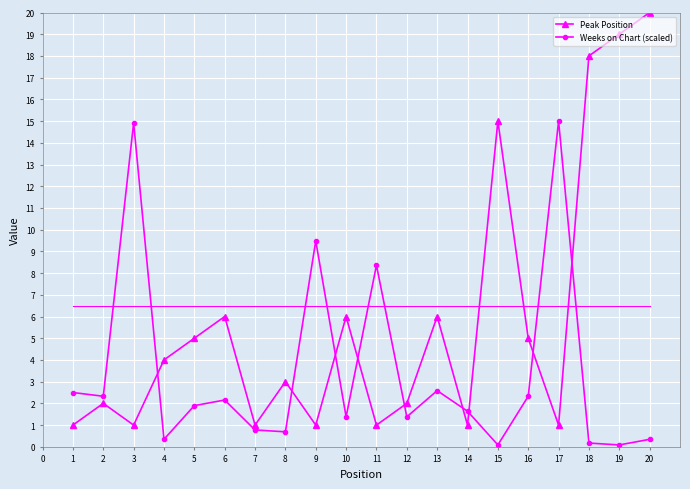

Which series ends up on top after the final intersection of Weeks on Chart (scaled) and Peak Position?

Peak Position